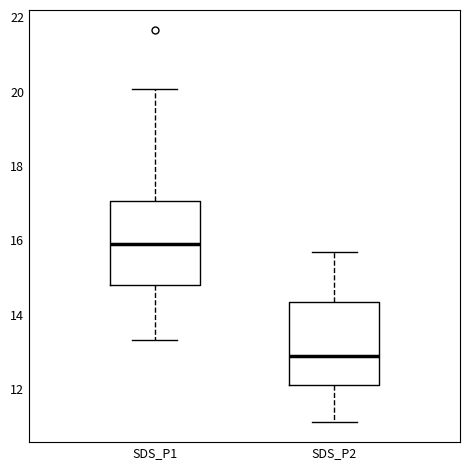

Reading left to right, transcribe this box plot: for each box, give where its median line is, the range the box spans, and where its two whiskers end, as read against the y-axis. The values are not printed on the chart, so give them approximately, as read against the axis.

SDS_P1: median 16.0, box 14.8 to 17.0, whiskers 13.4 to 20.0
SDS_P2: median 12.8, box 12.2 to 14.4, whiskers 11.2 to 15.8